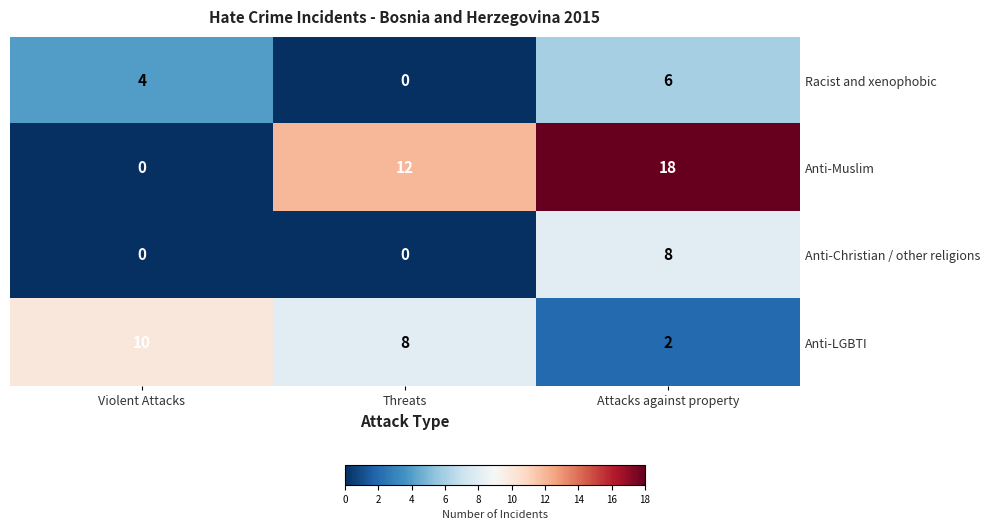

Between Threats and Attacks against property, which series saw the biggest shift?

Anti-Christian / other religions